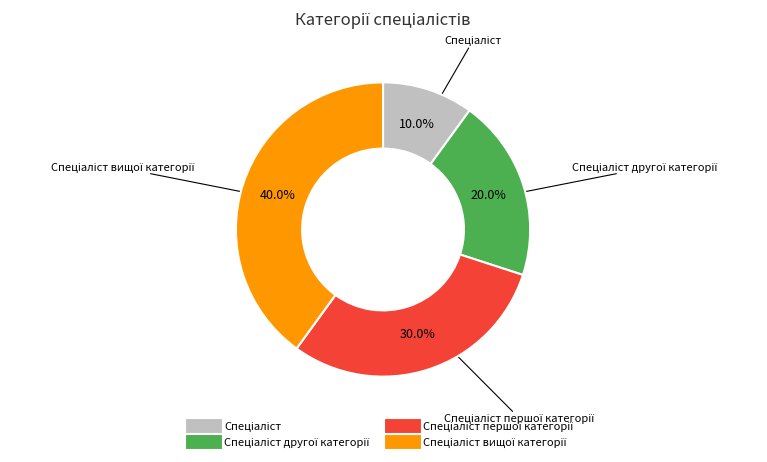

Is there any slice that represents more than half of the pie?

No